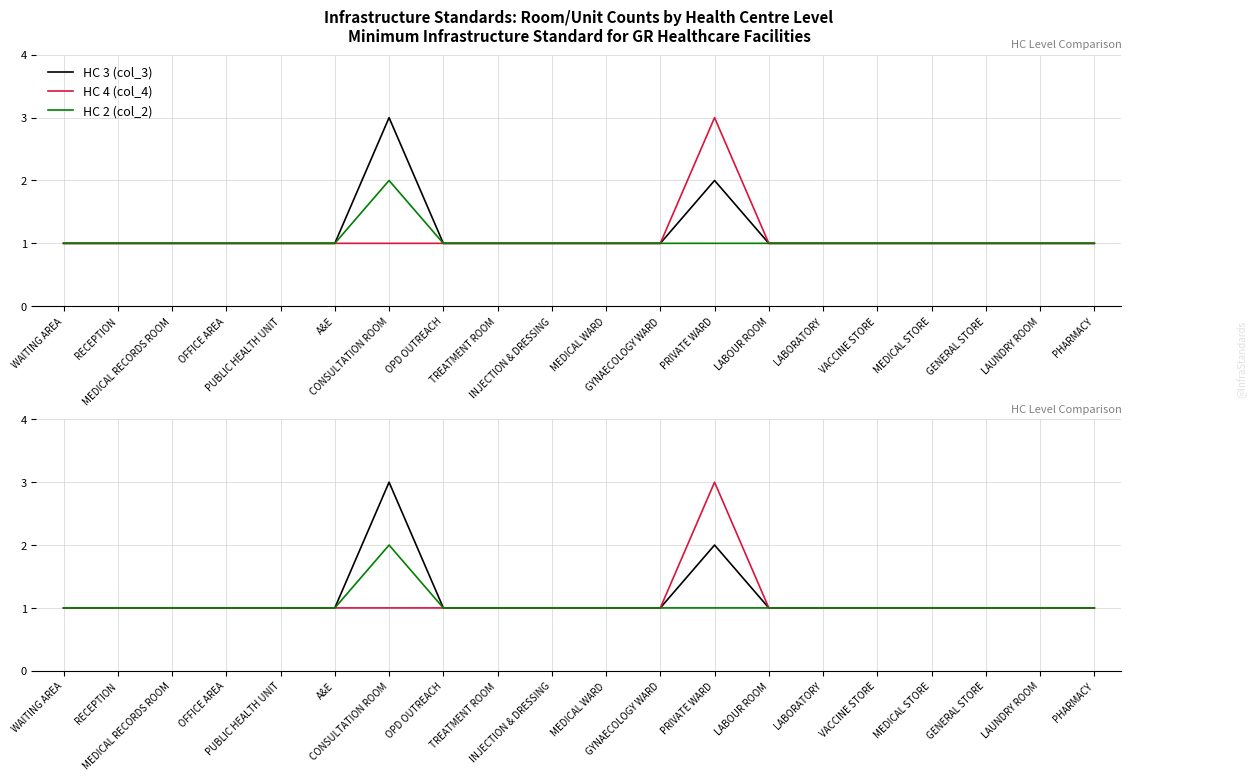

Between GYNAECOLOGY WARD and PRIVATE WARD, which series saw the biggest shift?

HC 4 (col_4)